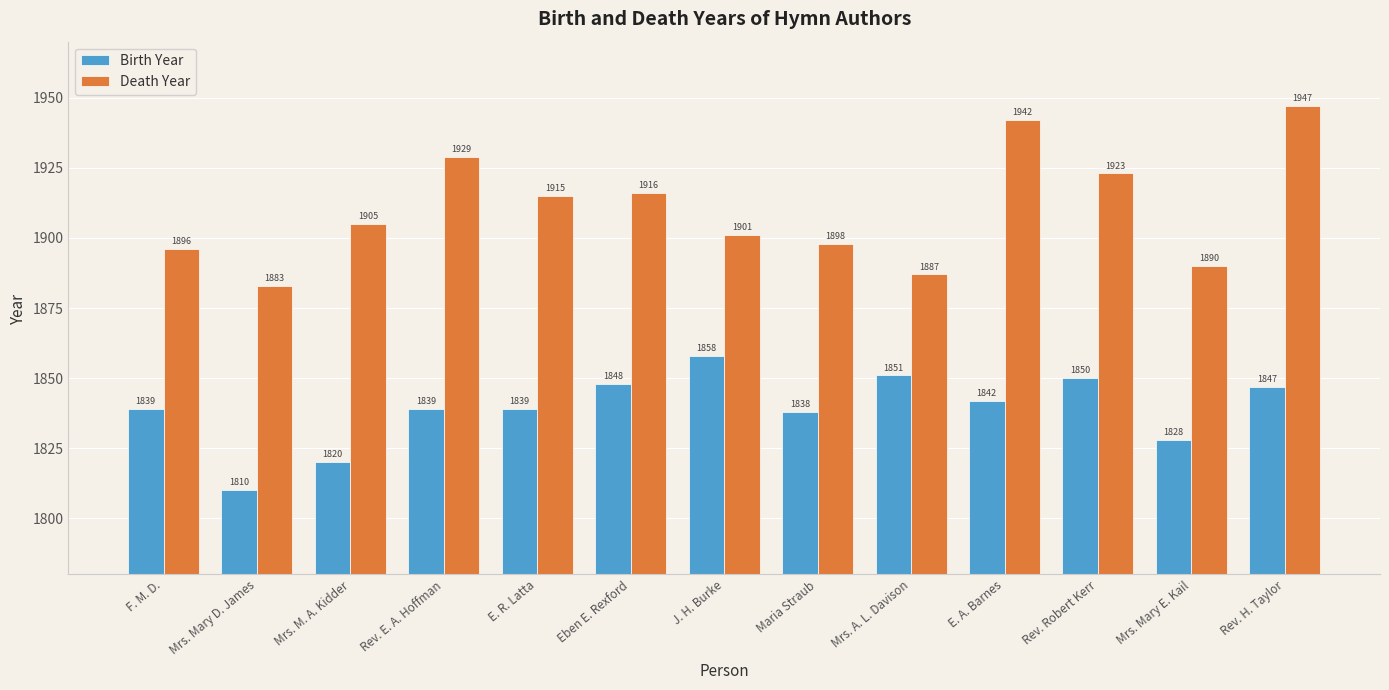

Which series has the largest range (max minus min)?

Death Year